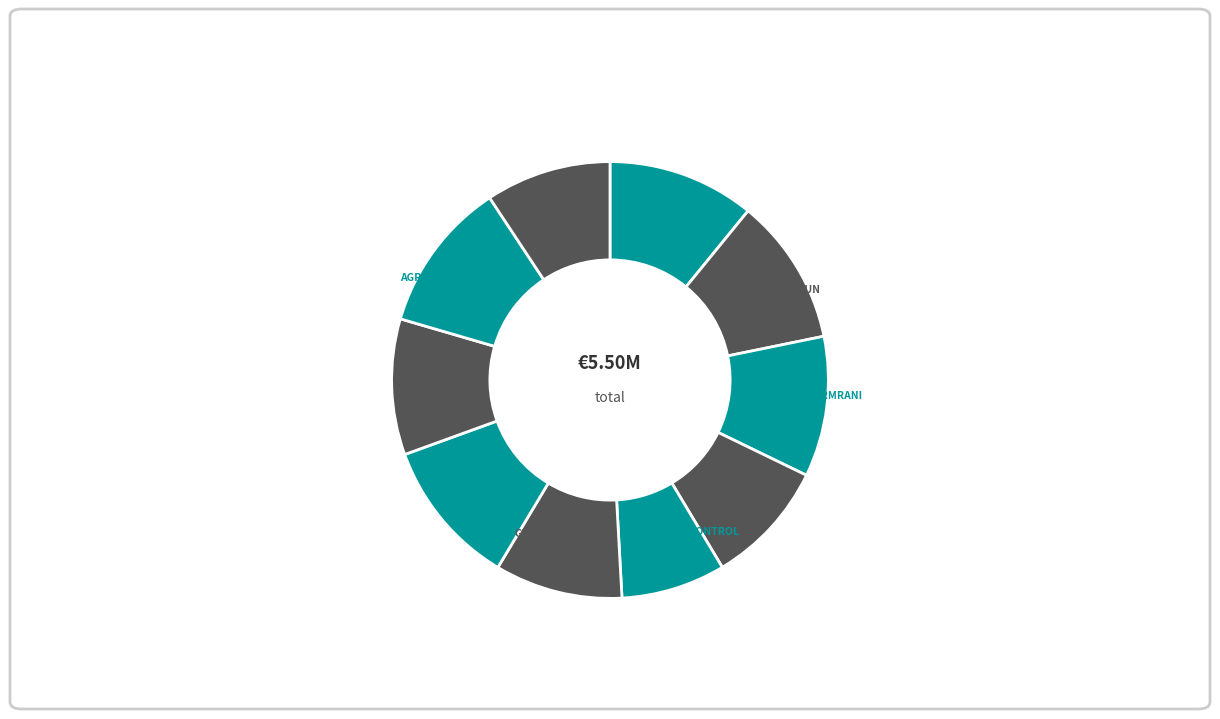

Rank the categories by value from highest to lowest.

AGRI-ROVENAT, BIO4TRACE, WELFARECUN, BIOVESP, SMARTFARMRANI, BIANEXIA, GESVAC4.0, GELOB, INMUNOGEN, HELIXCONTROL